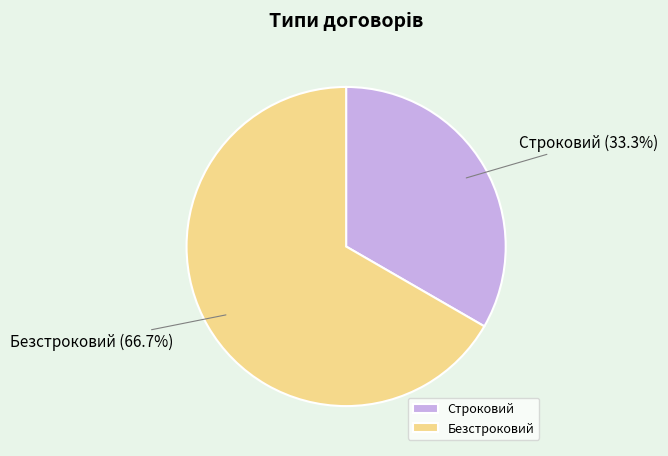

How many slices are in this pie chart?

2